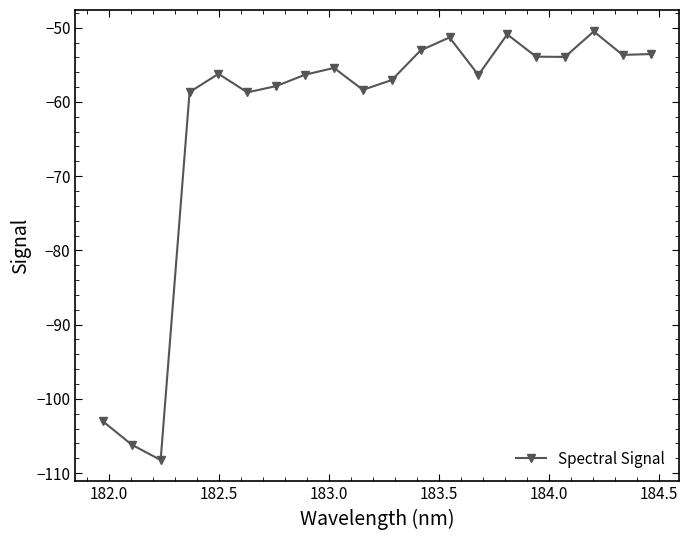

What is the greatest value displayed?

-50.5